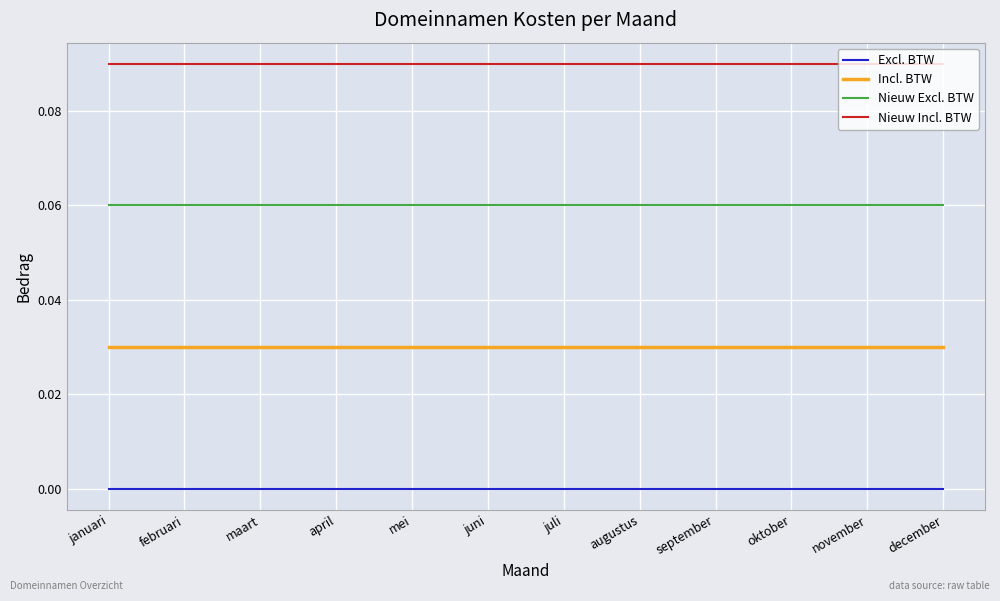

True or false: Excl. BTW has a value of 0.0 at december.

True